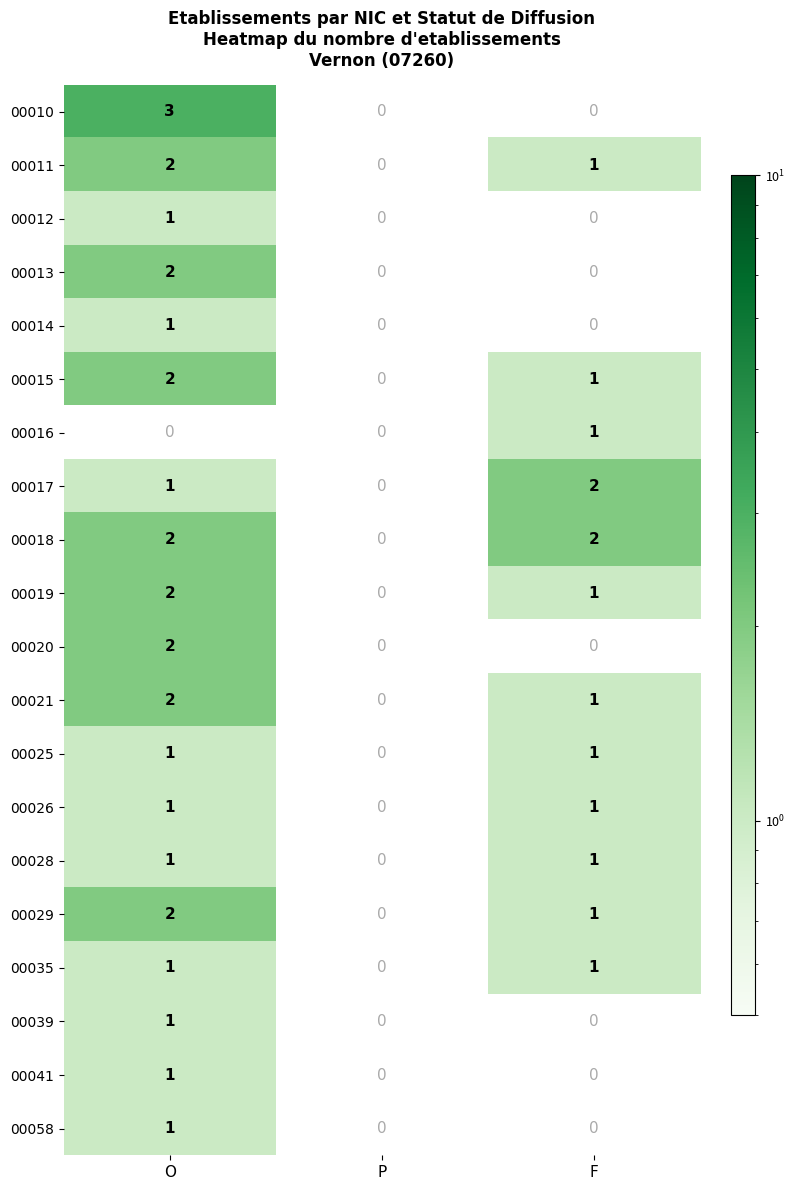

True or false: 00035 has a value of 1 at F.

True